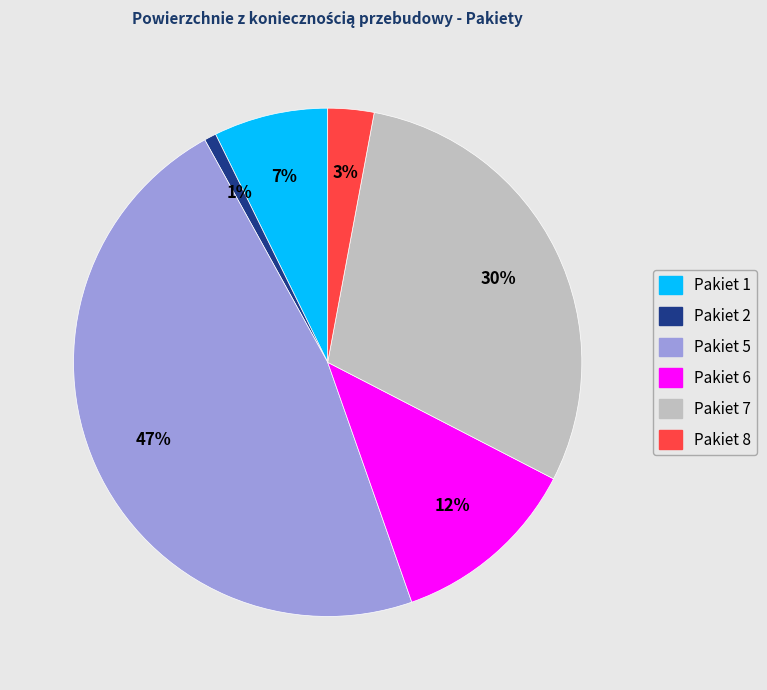

To the nearest percent, what is the combined percentage of Pakiet 7 and Pakiet 1?

37%